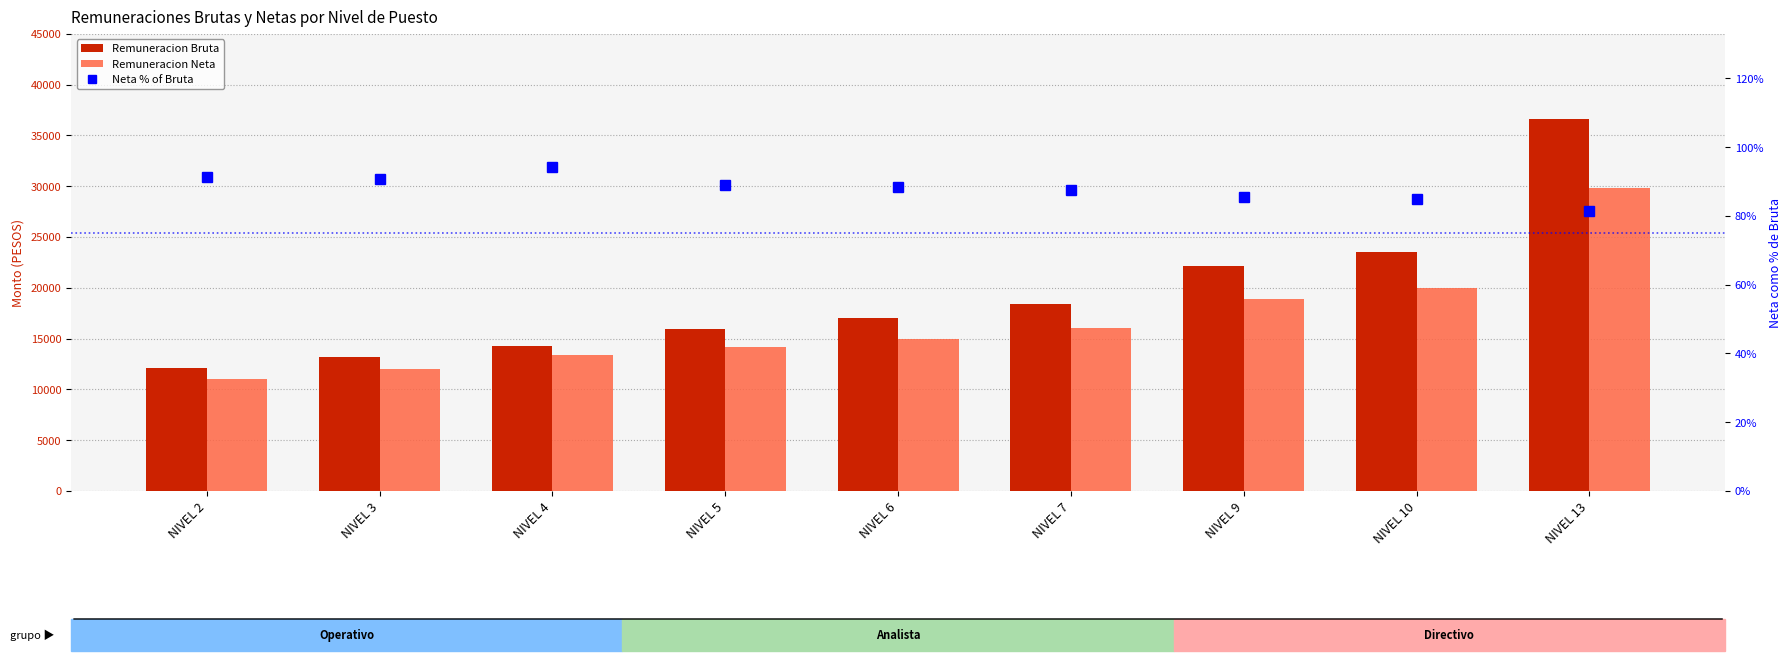

Reading left to right, transcribe all the data shown in this chart.

Remuneracion Bruta: NIVEL 2=12090.8	NIVEL 3=13211.3	NIVEL 4=14246.8	NIVEL 5=15892.2	NIVEL 6=16979.6	NIVEL 7=18378.6	NIVEL 9=22093.2	NIVEL 10=23492.2	NIVEL 13=36621.7
Remuneracion Neta: NIVEL 2=11034.9	NIVEL 3=12003.6	NIVEL 4=13420.5	NIVEL 5=14139.6	NIVEL 6=15003.1	NIVEL 7=16072.9	NIVEL 9=18895.0	NIVEL 10=19958.0	NIVEL 13=29853.3
Neta % of Bruta: NIVEL 2=91.3	NIVEL 3=90.9	NIVEL 4=94.2	NIVEL 5=89.0	NIVEL 6=88.4	NIVEL 7=87.5	NIVEL 9=85.5	NIVEL 10=85.0	NIVEL 13=81.5